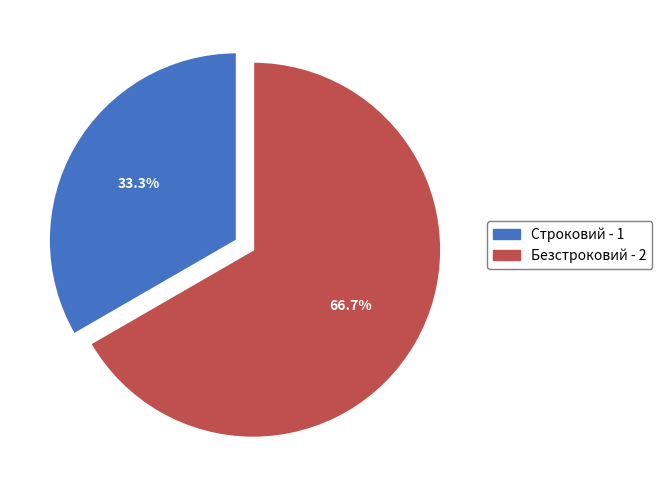

How many segments does this pie chart have?

2